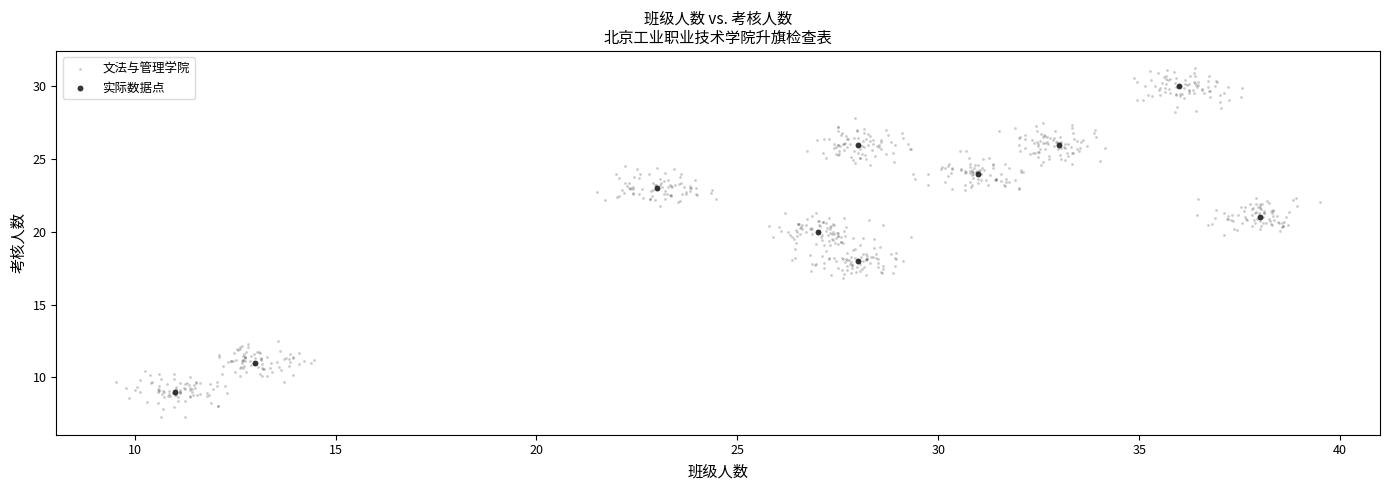

Which series has the widest spread of Y values?

文法与管理学院